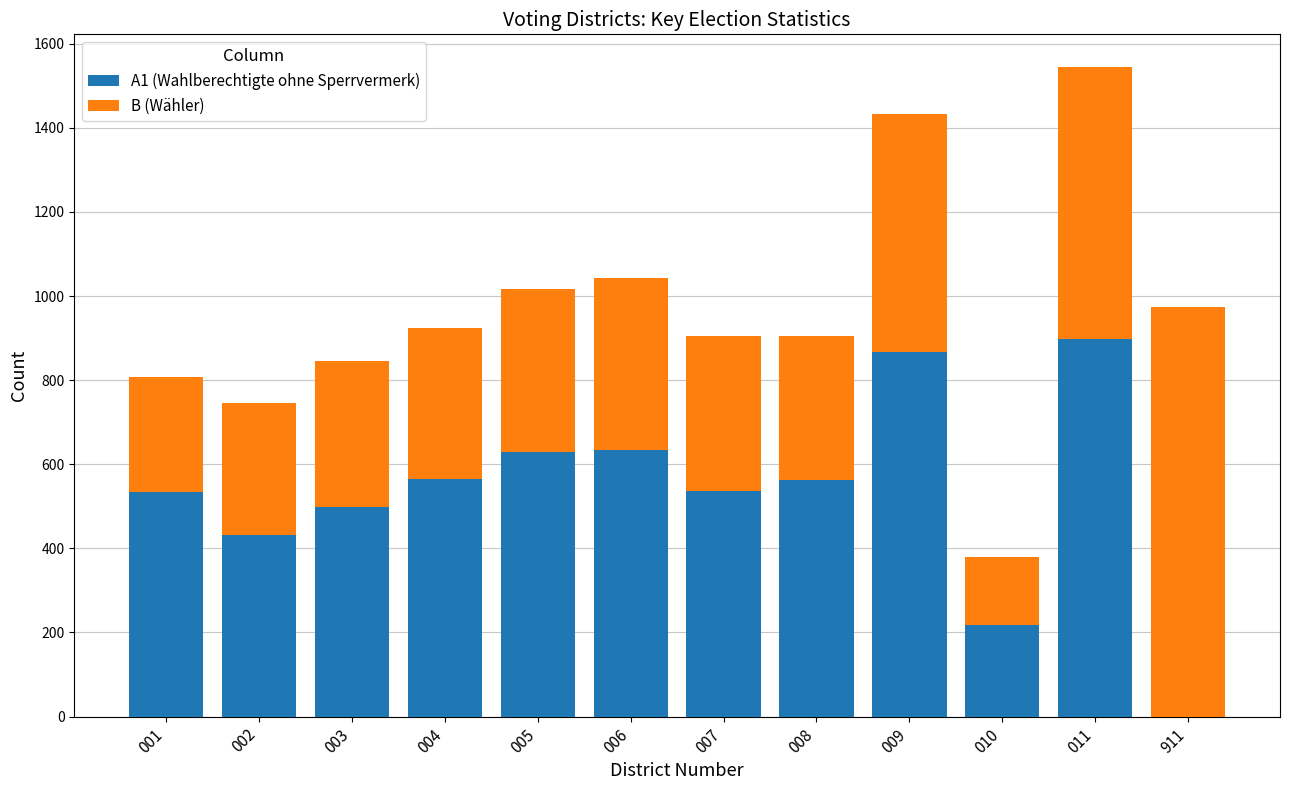

At which category is the sum across all series the highest?

011